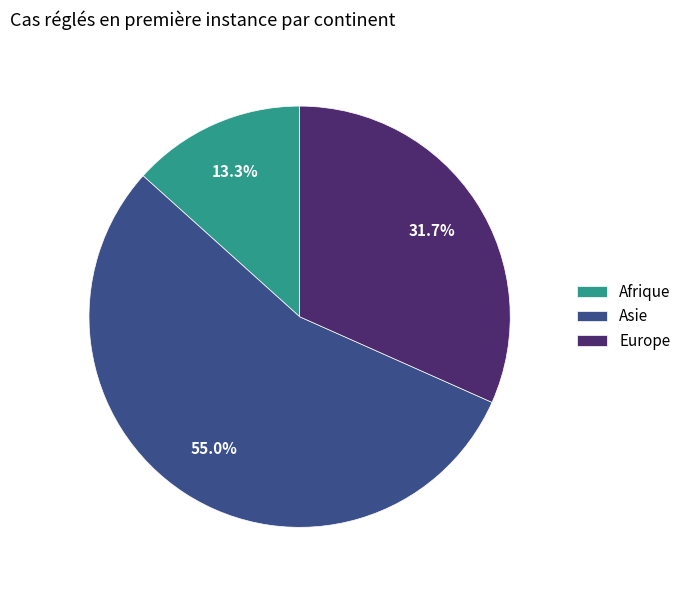

What is the majority slice?

Asie